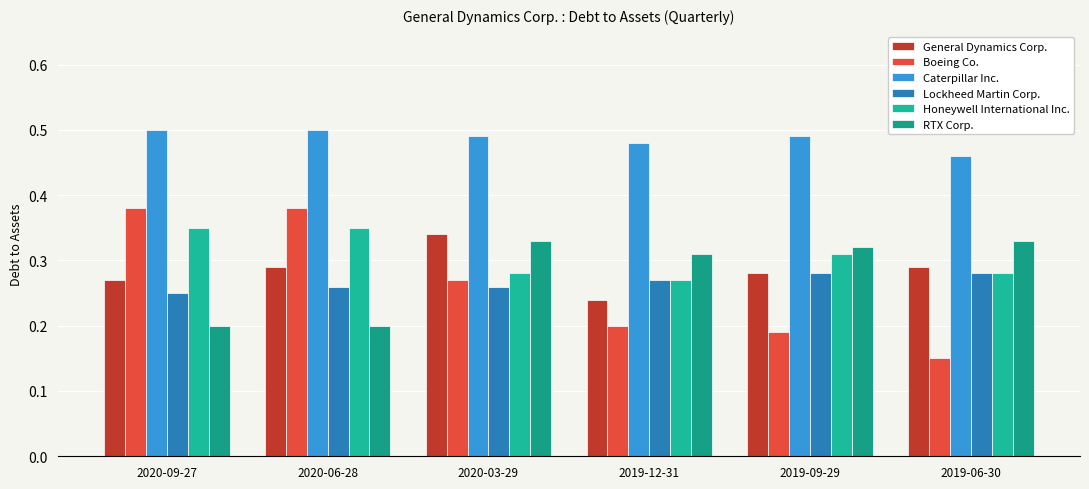

How many bars are there in each group?

6